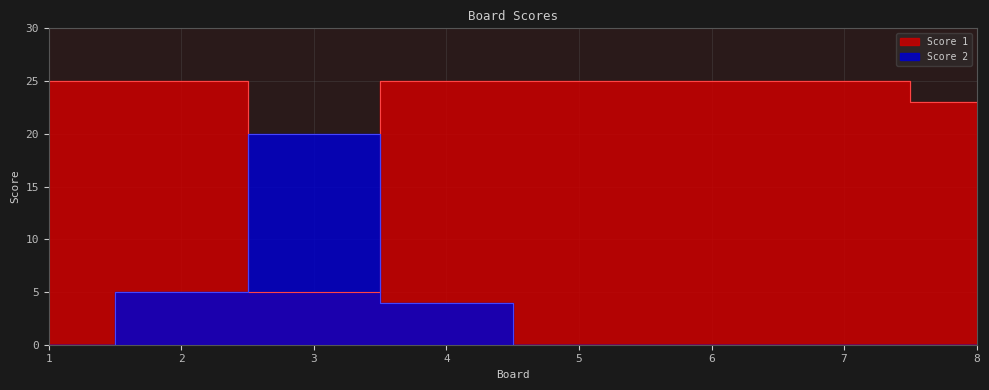

How many lines are shown in the chart?

2